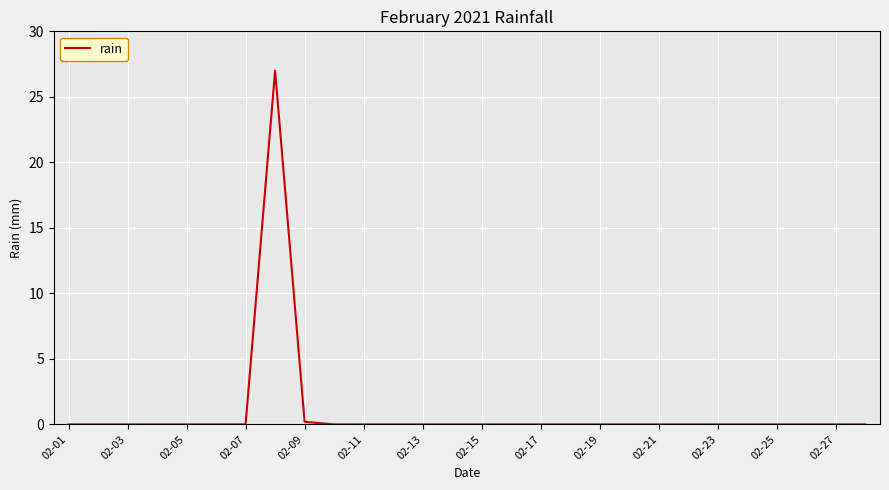

What is the difference between the maximum and minimum values?

27.0